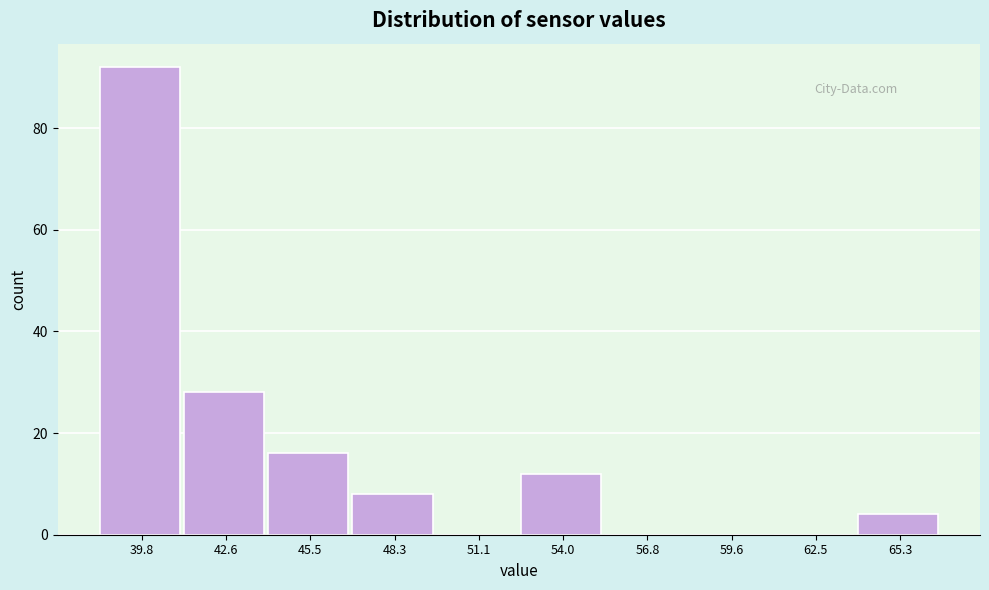

Reading right to left, extract all data points from this chart.

65.3=4	62.5=0	59.6=0	56.8=0	54.0=12	51.1=0	48.3=8	45.5=16	42.6=28	39.8=92